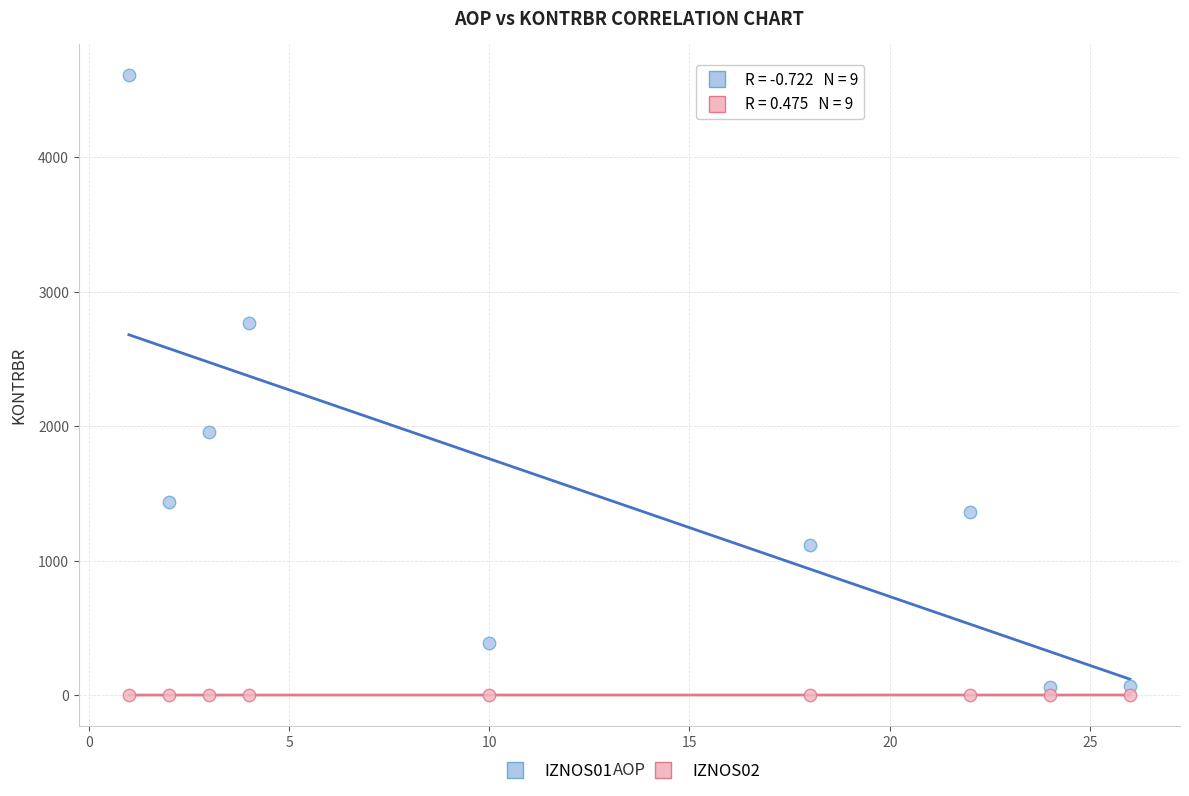

Across all data points, what is the range of X values (max minus min)?

25.0